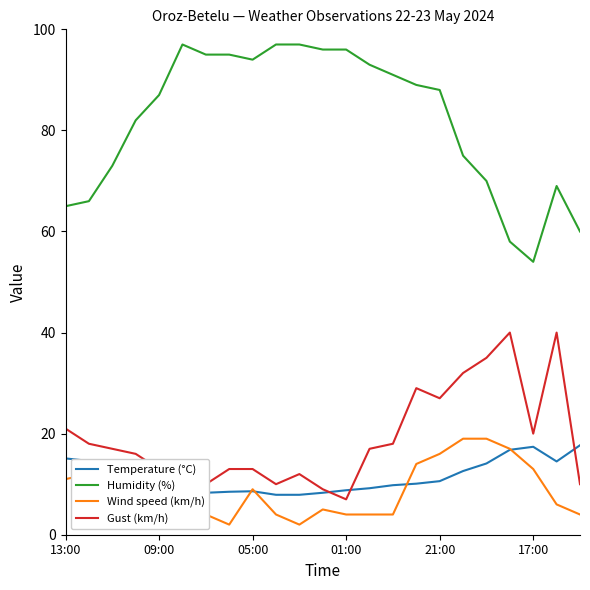

What is the minimum value for Humidity (%)?

54.0